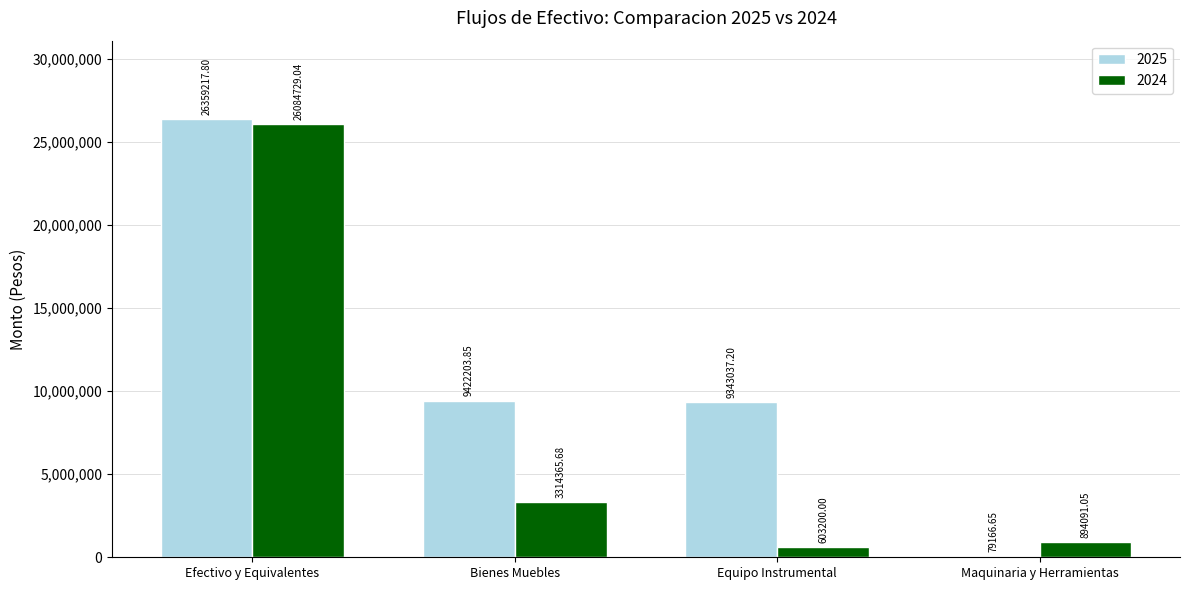

The 2025 series shows 26359217.8 at Efectivo y Equivalentes. True or false?

True